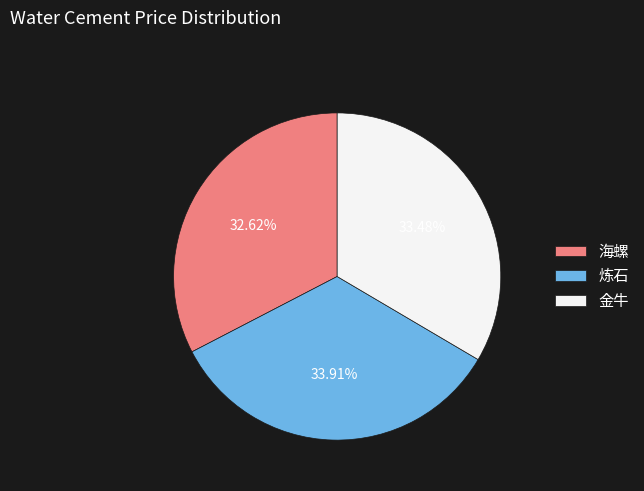

Combined, what portion of the pie is 炼石 and 金牛?

67.4%